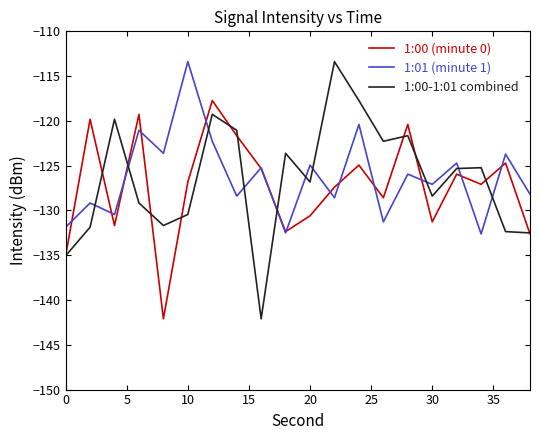

What is the highest value of the 1:00-1:01 combined series?

-113.4